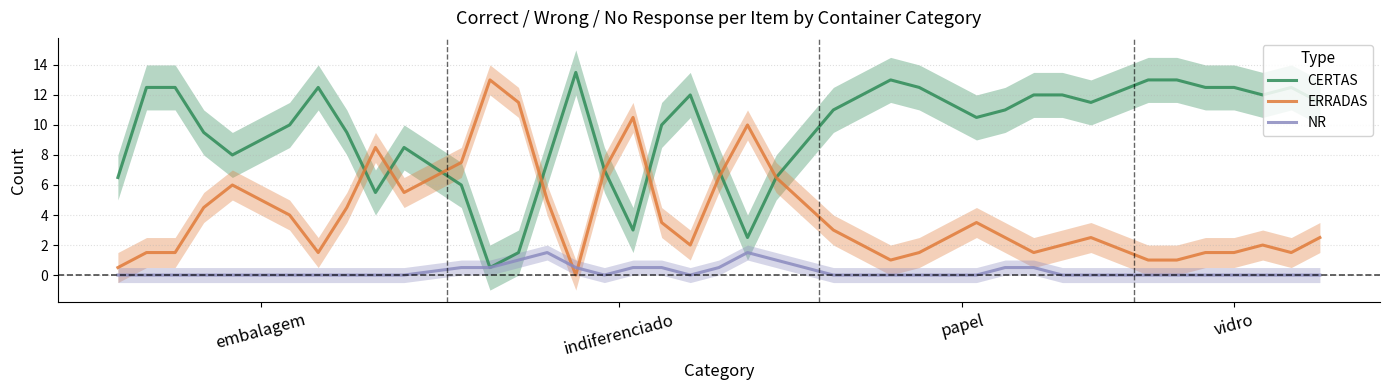

Rank the series by their maximum value, from highest to lowest.

CERTAS, ERRADAS, NR